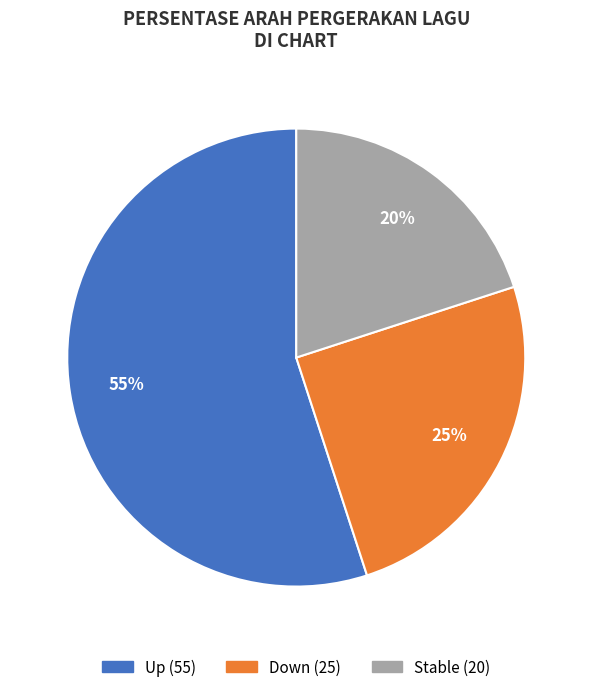

Count the number of slices in the pie.

3